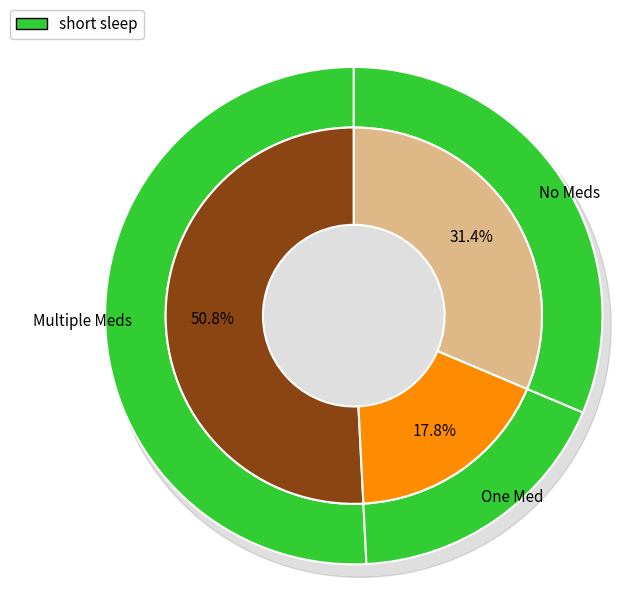

To the nearest percent, what portion does 4459 represent?

50%